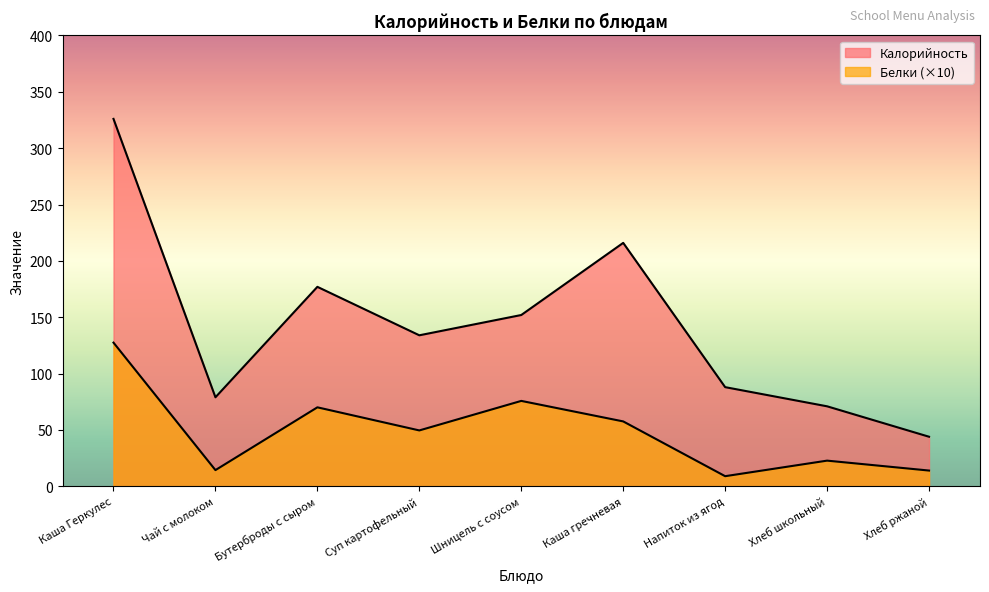

The Белки series shows 2.1 at Напиток из ягод. True or false?

False